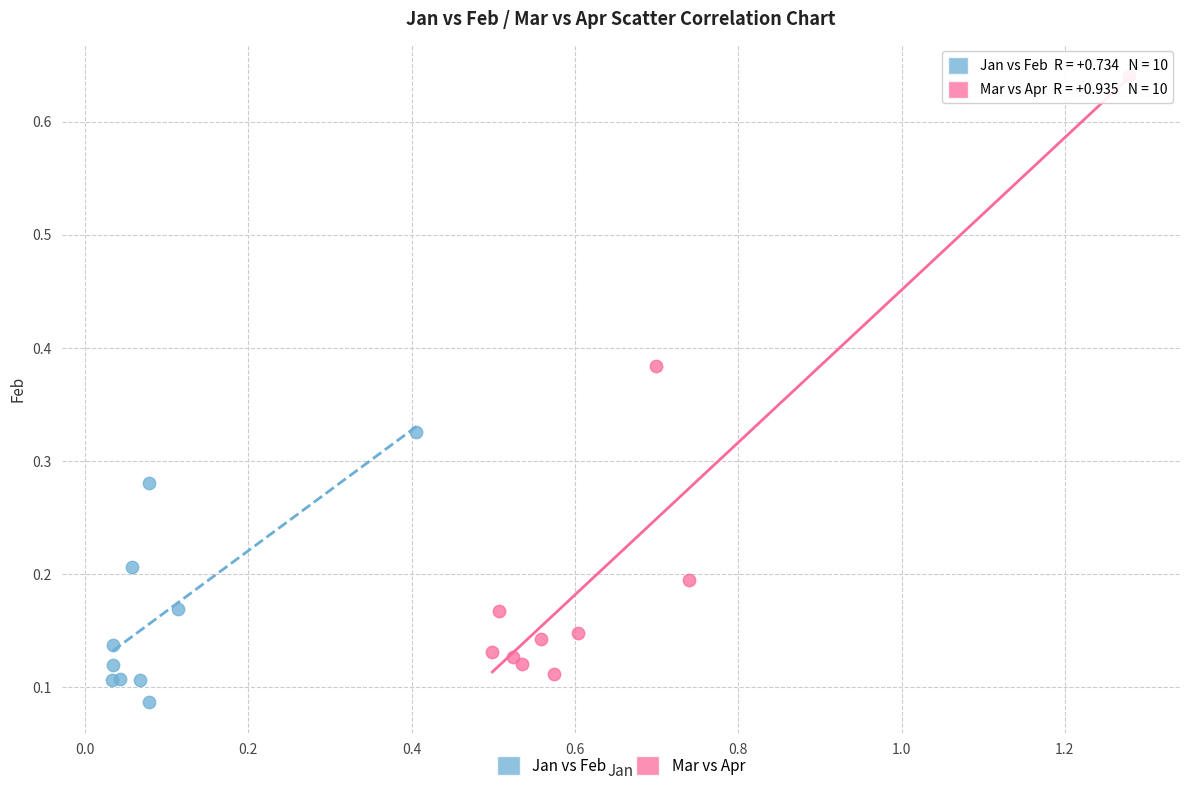

Which series has the widest spread of Y values?

Mar vs Apr